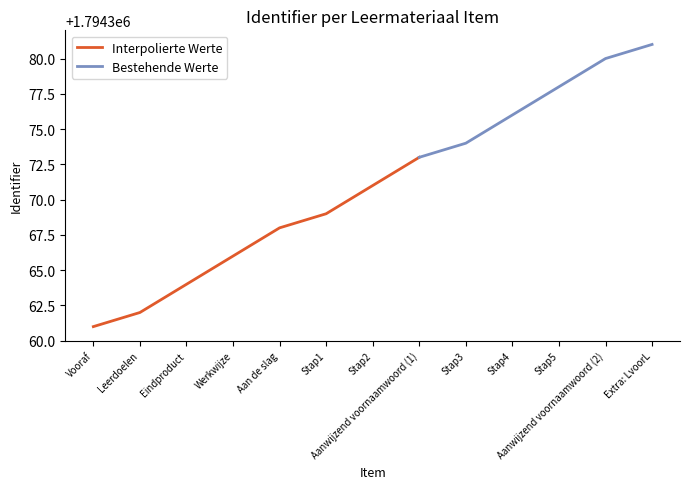

Where does the data first go above 1794371?

Aanwijzend voornaamwoord (1)